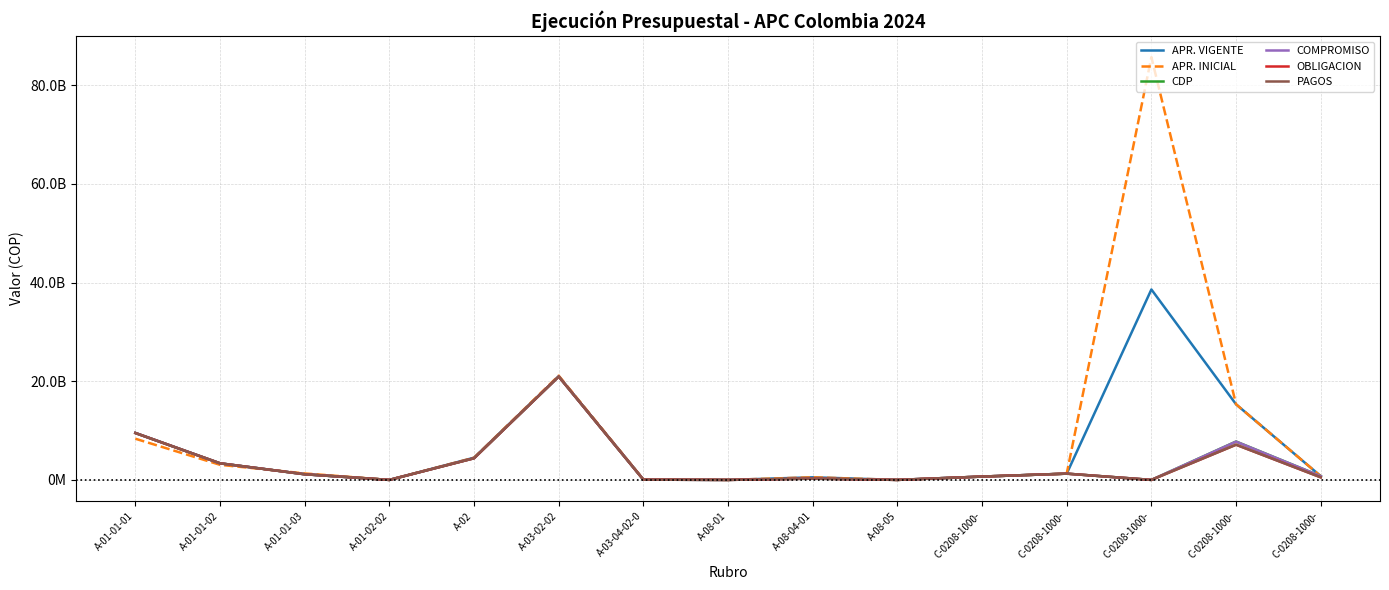

In PAGOS, how many points are higher than both neighbors (excluding endpoints)?

4